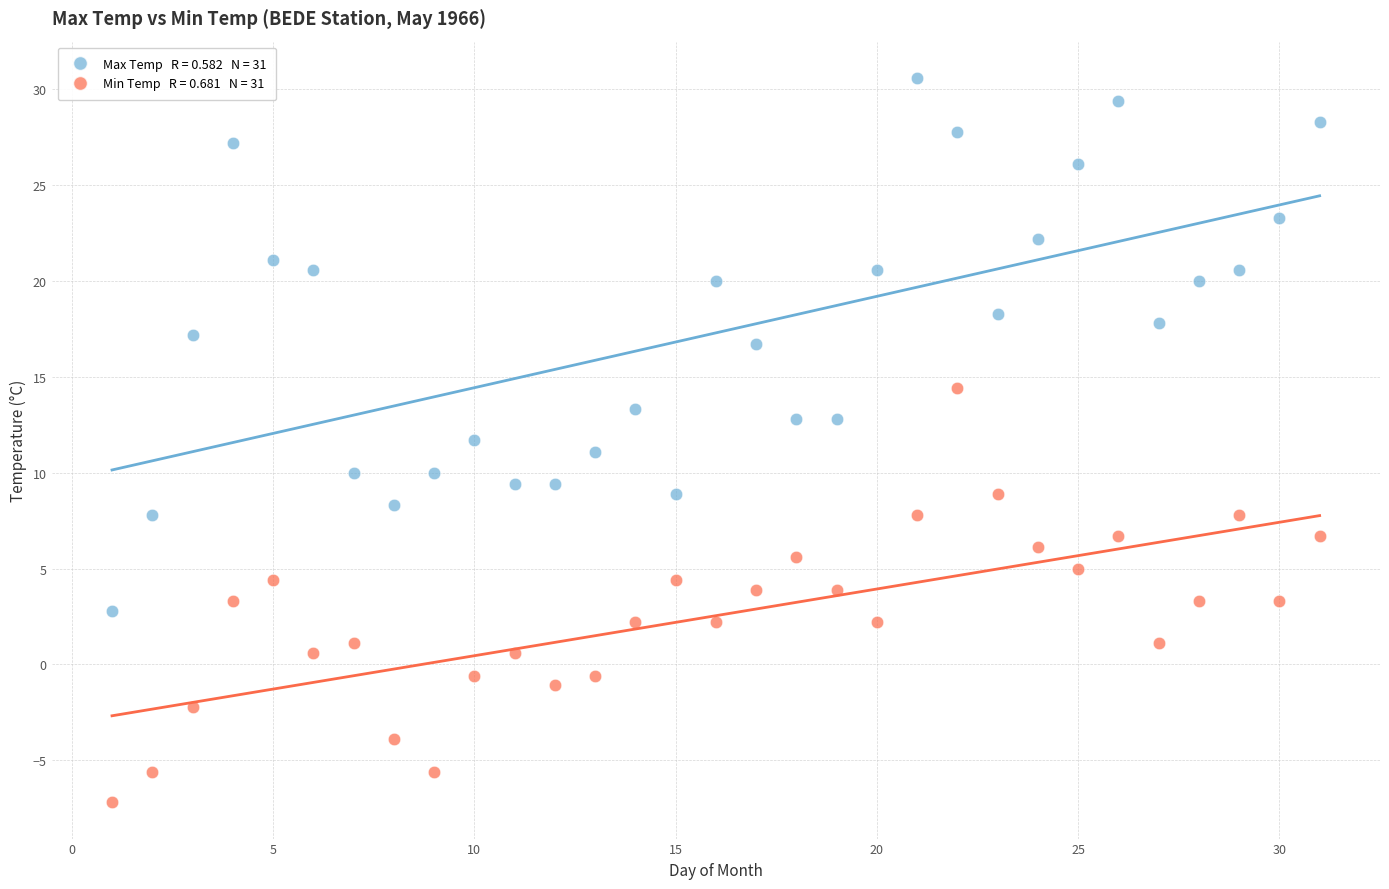

Across all data points, what is the range of Y values (max minus min)?

37.8